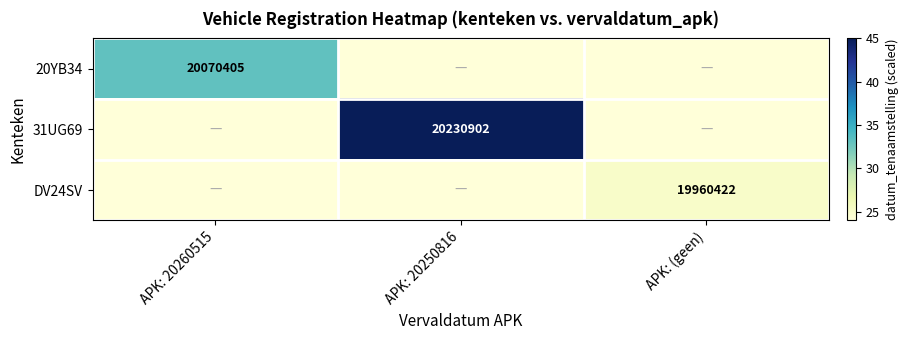

The value of 31UG69 at APK: 20250816 is 20230902. True or false?

True